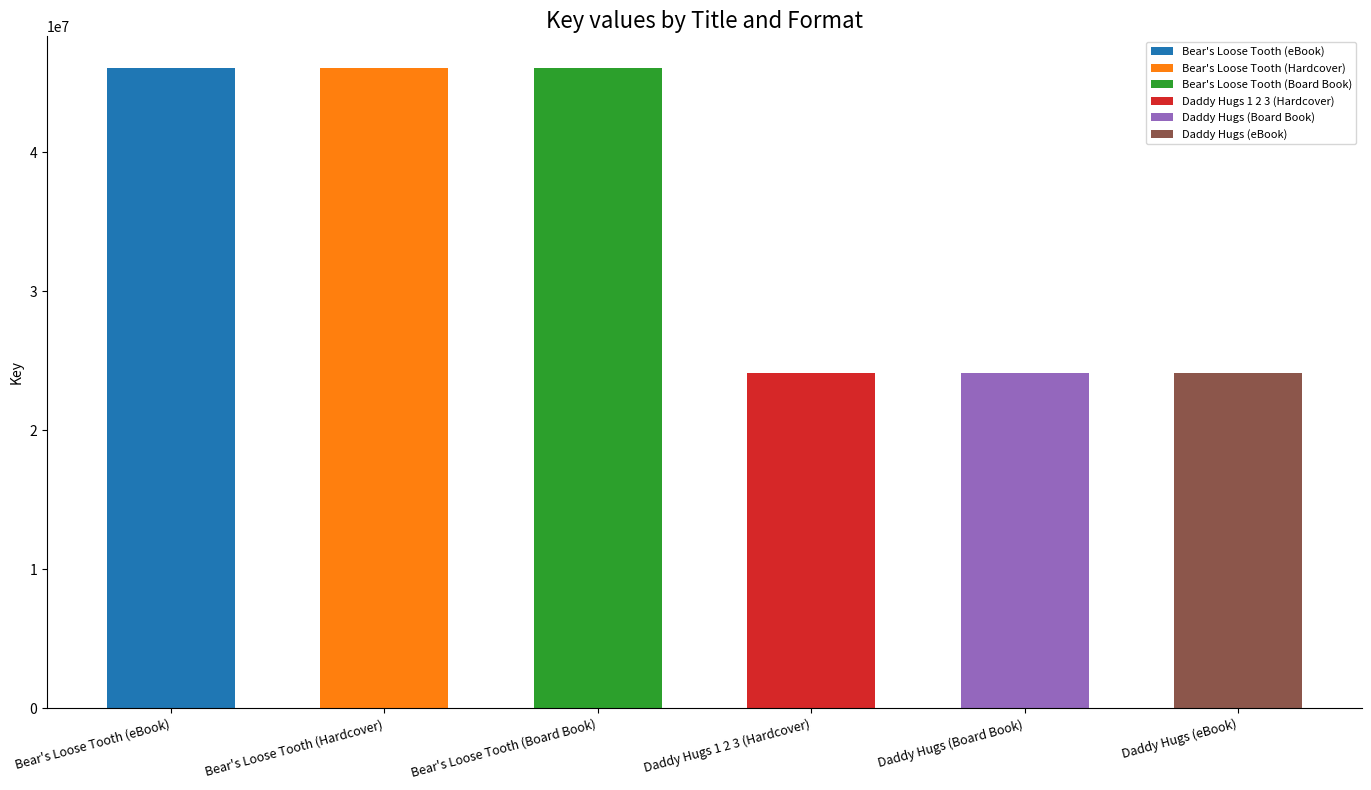

What is the sum of all values?

210375840